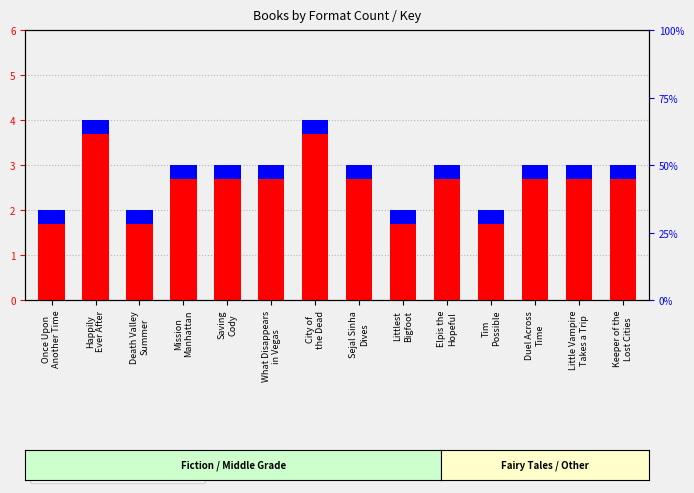

What is the maximum value for transformed count?

4.0